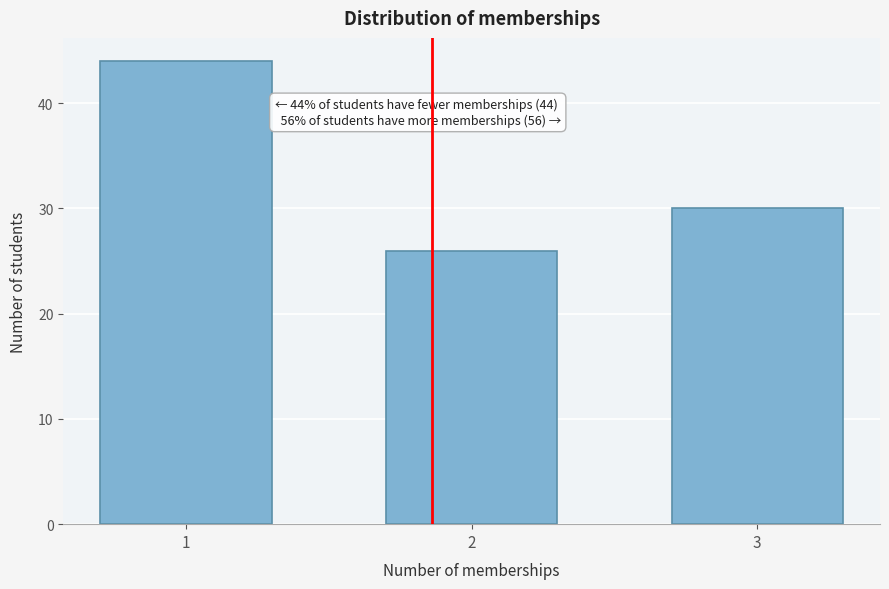

Reading right to left, list all the values displayed in this chart.

30	26	44